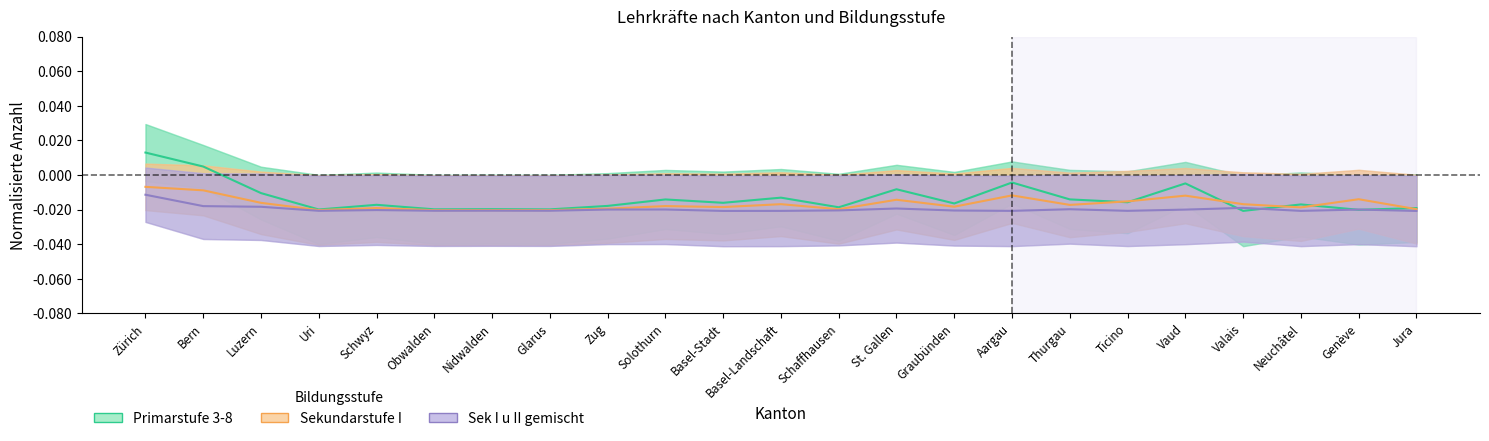

How many lines are shown in the chart?

3